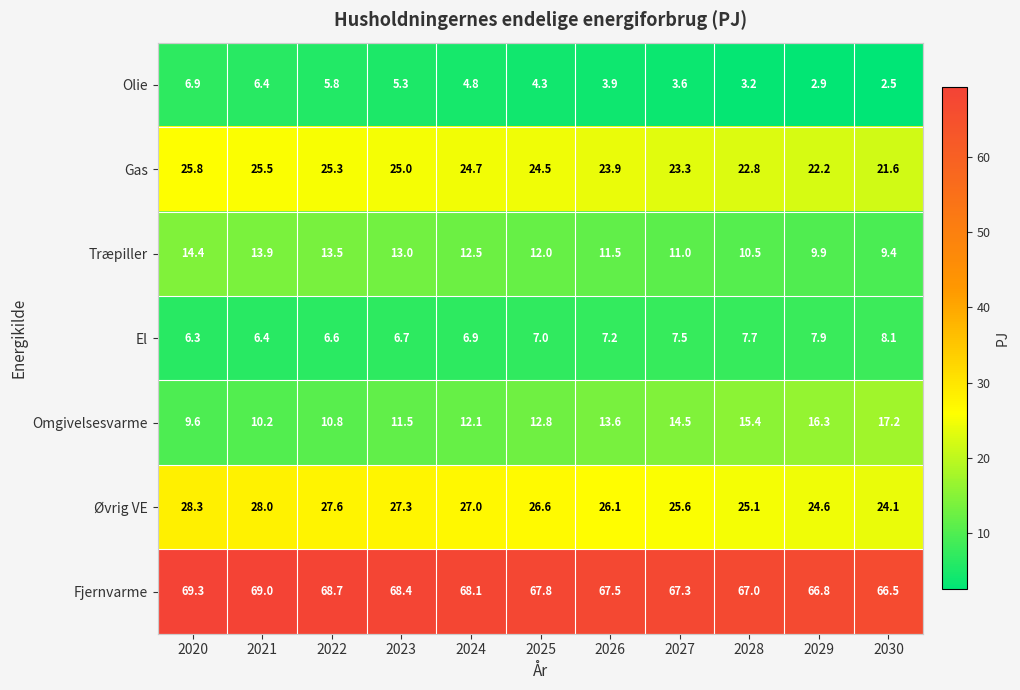

Which series has the largest range (max minus min)?

Omgivelsesvarme